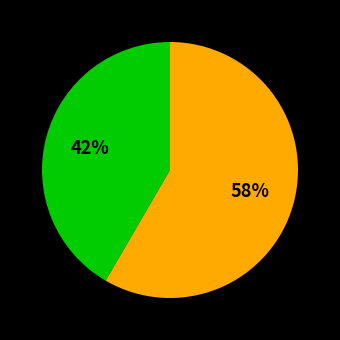

To the nearest percent, what is the average slice percentage?

50%